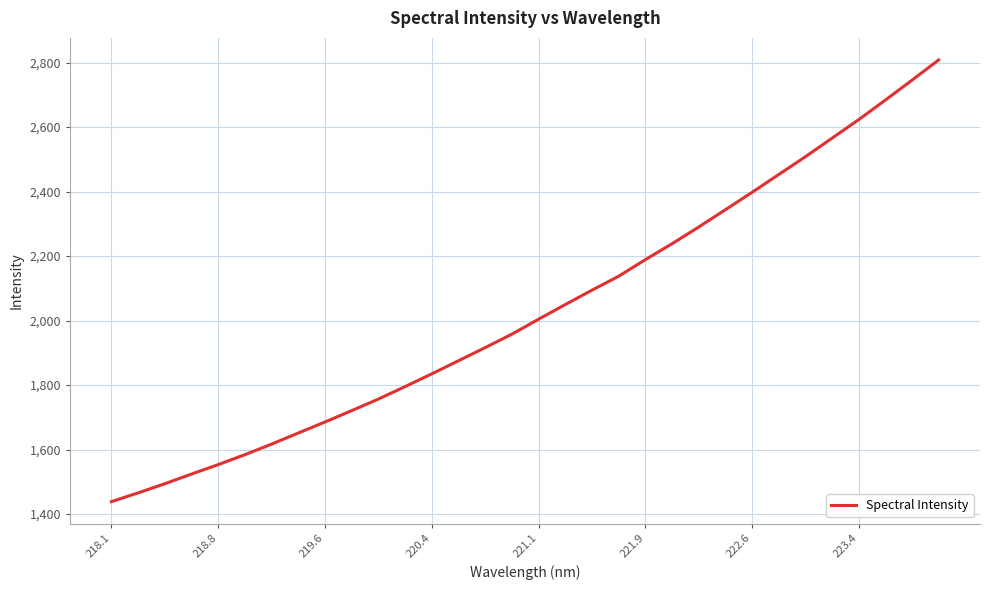

What is the smallest value displayed?

1438.6